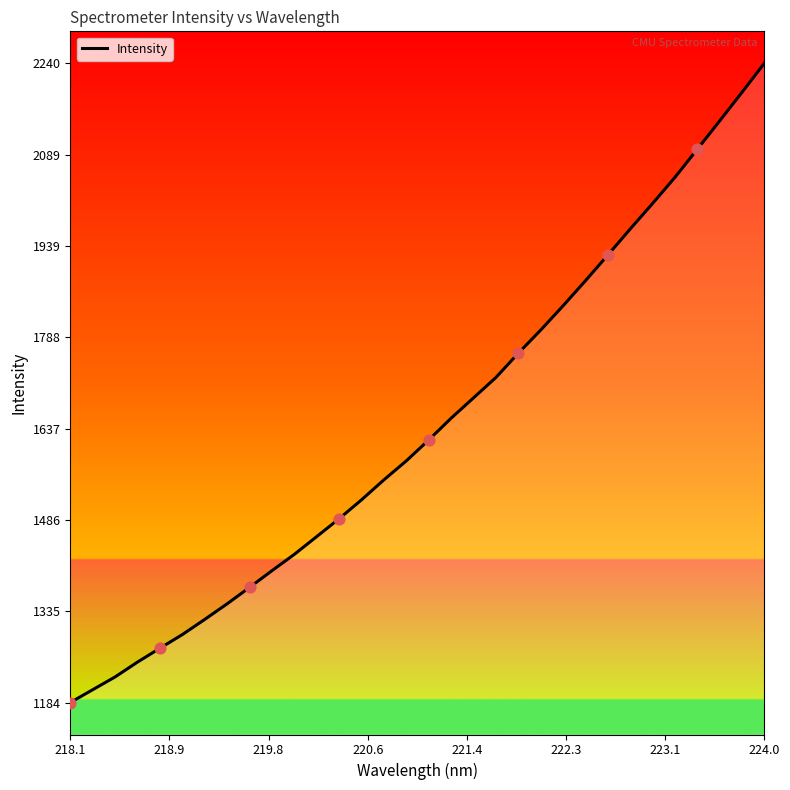

What is the maximum value shown in the chart?

2240.4